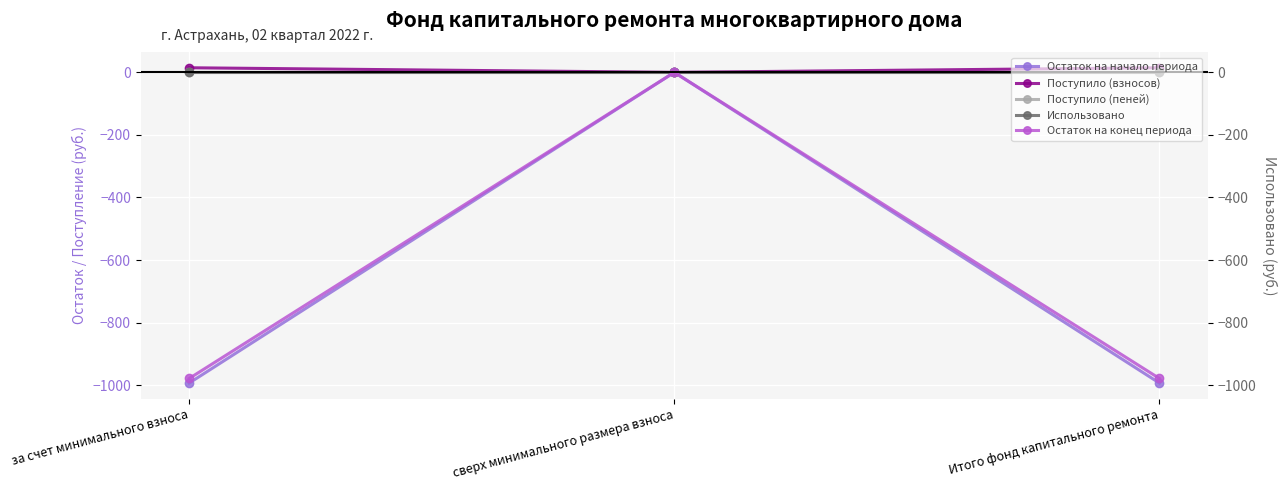

The Остаток на начало периода series shows -1407.7 at Итого фонд капитального ремонта. True or false?

False